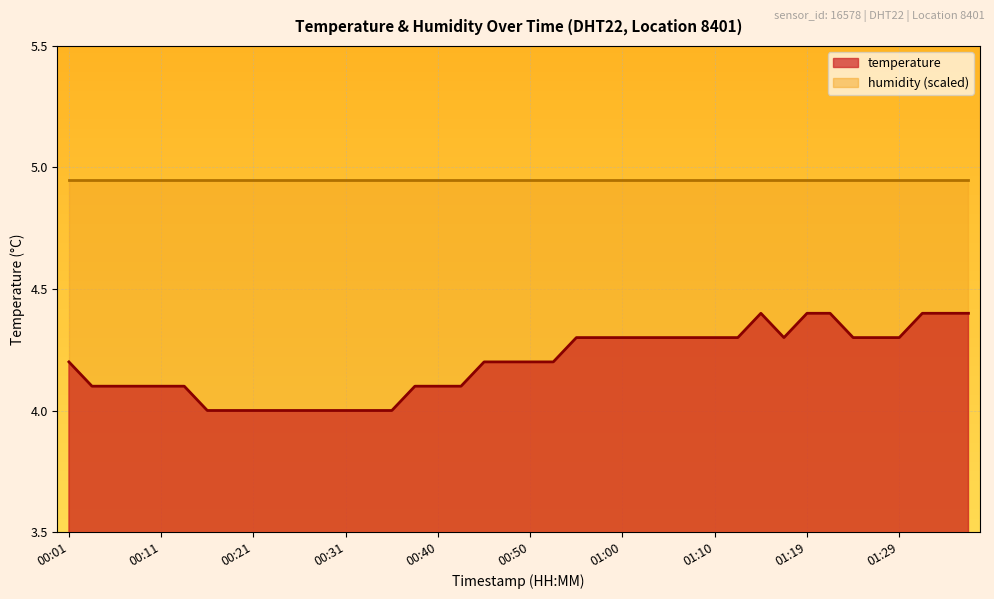

Reading left to right, list all the values displayed in this chart.

00:01=4.2	00:04=4.1	00:06=4.1	00:08=4.1	00:11=4.1	00:13=4.1	00:16=4.0	00:18=4.0	00:21=4.0	00:23=4.0	00:26=4.0	00:28=4.0	00:31=4.0	00:33=4.0	00:36=4.0	00:38=4.1	00:40=4.1	00:43=4.1	00:45=4.2	00:48=4.2	00:50=4.2	00:53=4.2	00:55=4.3	00:57=4.3	01:00=4.3	01:02=4.3	01:05=4.3	01:07=4.3	01:10=4.3	01:12=4.3	01:15=4.4	01:17=4.3	01:19=4.4	01:22=4.4	01:24=4.3	01:27=4.3	01:29=4.3	01:32=4.4	01:34=4.4	01:36=4.4